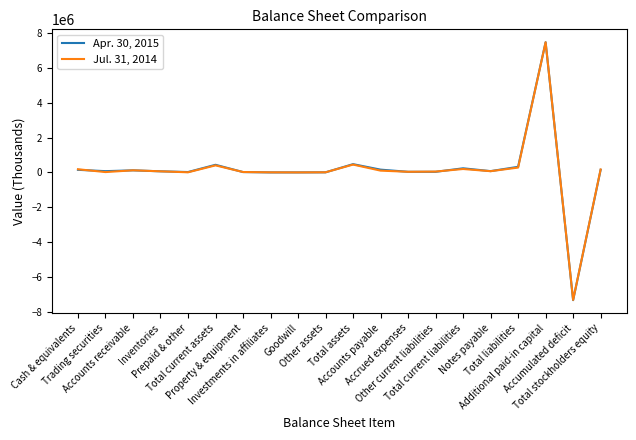

What value does the Apr. 30, 2015 series have at Accounts receivable, to the nearest 100?

121700